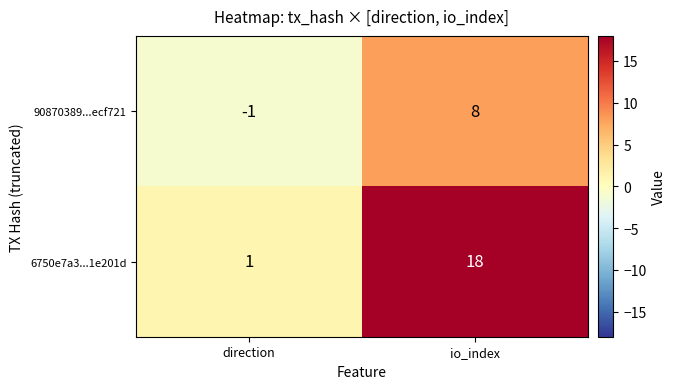

What is the sum of all 6750e7a3...1e201d values?

19